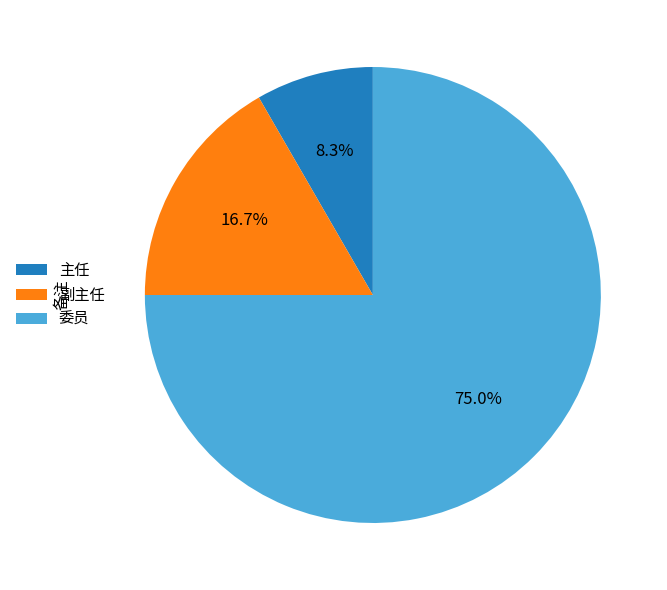

What is the majority slice?

委员